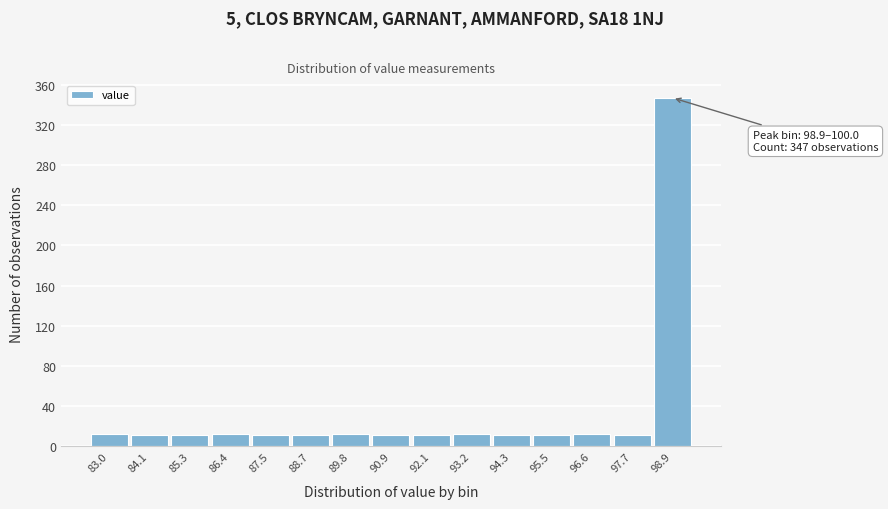

What is the change in value from 95.5 to 98.9?

+336